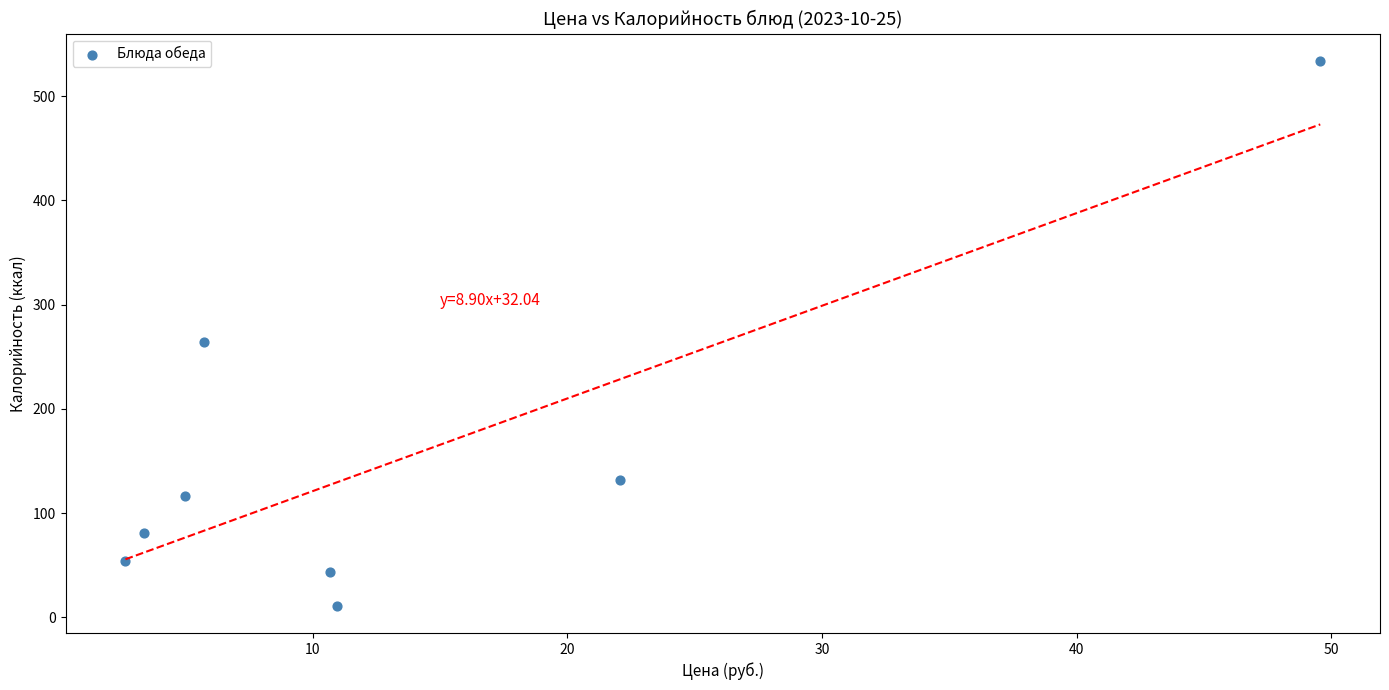

What Y value in the scatter plot is closest to 272?

264